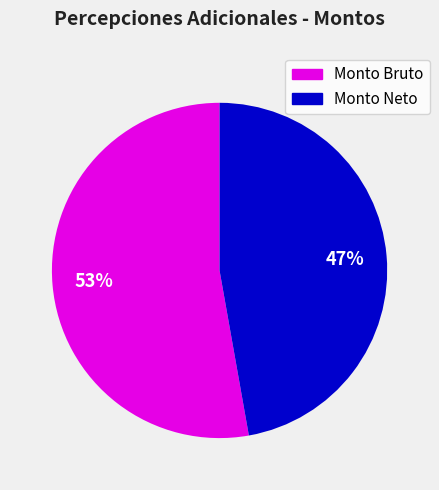

Is there a majority slice in this chart?

Yes